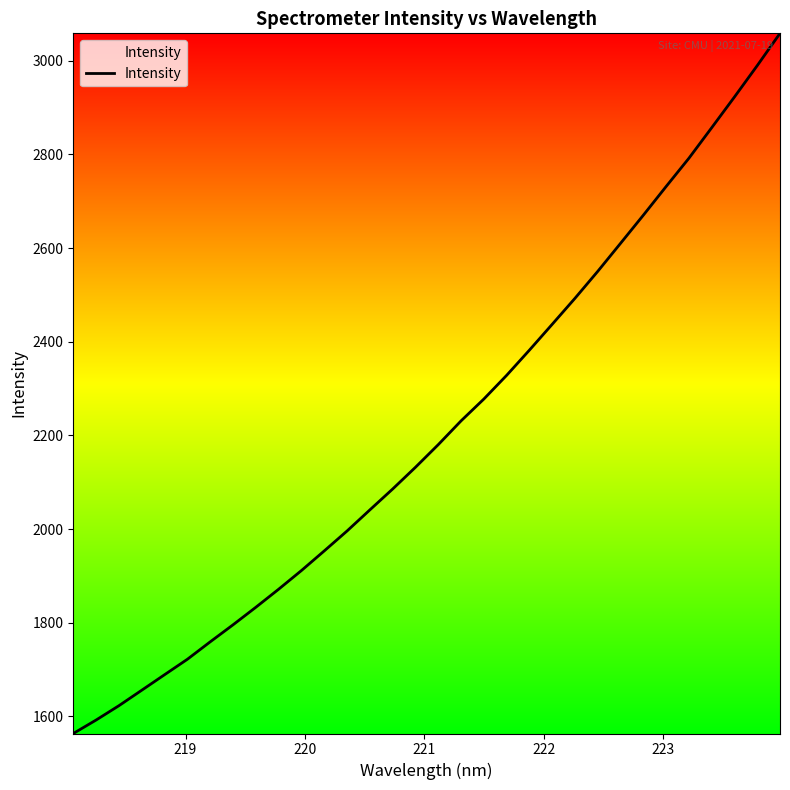

What is the maximum value shown in the chart?

3058.7